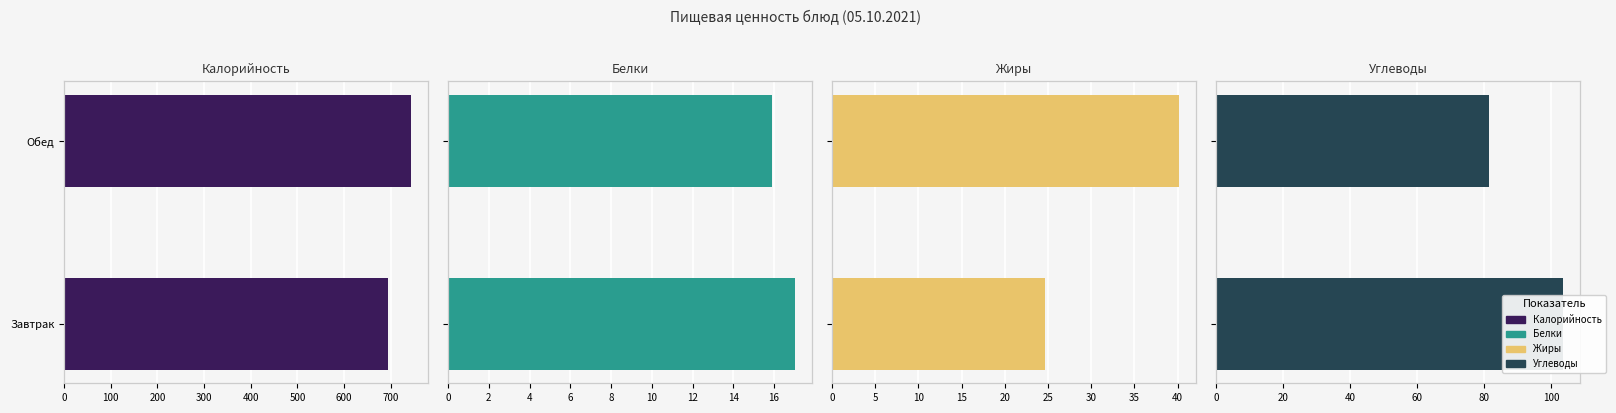

What is the value of the Жиры bar at the 2nd from the left?

40.1